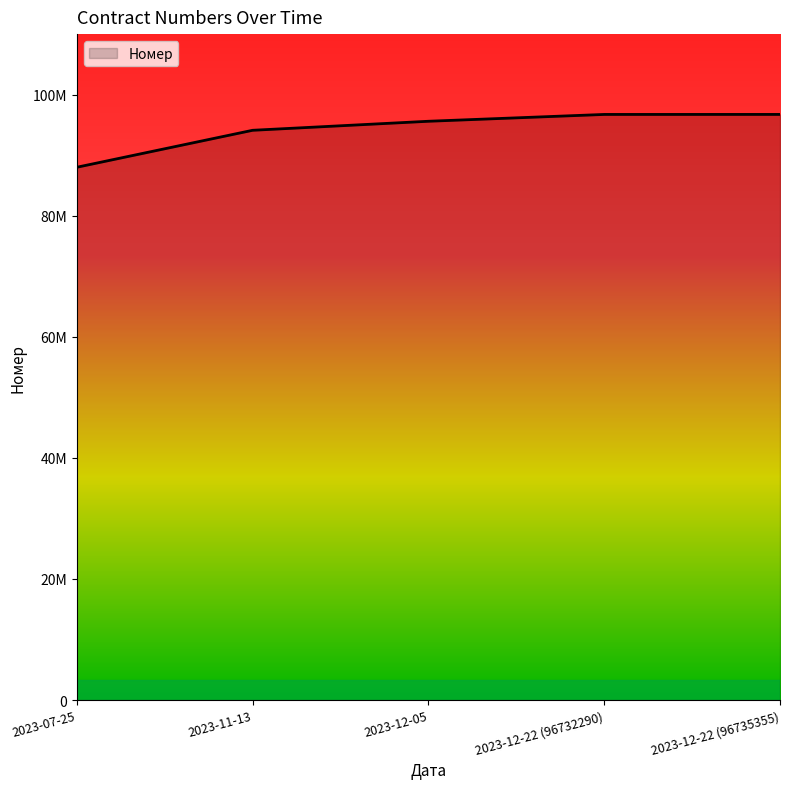

Reading right to left, extract all data points from this chart.

2023-12-22 (96735355)=96735355	2023-12-22 (96732290)=96732290	2023-12-05=95604775	2023-11-13=94113267	2023-07-25=88007127